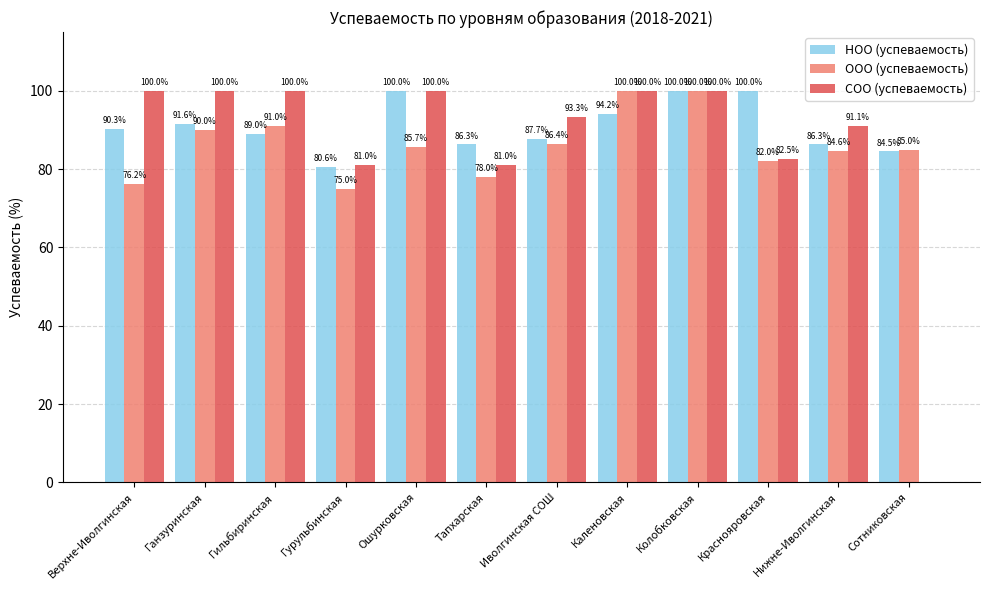

Which series changed the most between Тапхарская and Колобковская?

ООО (успеваемость)